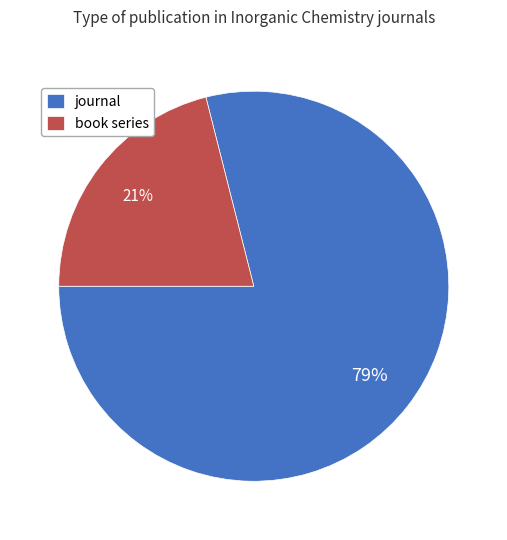

How many slices are in this pie chart?

2